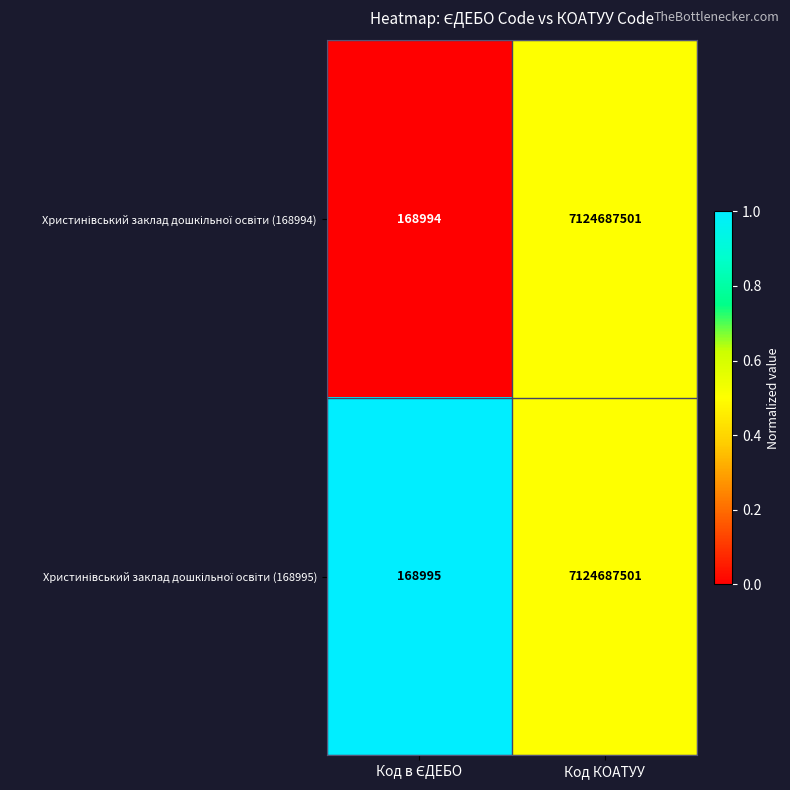

What is the greatest value displayed?

7124687501